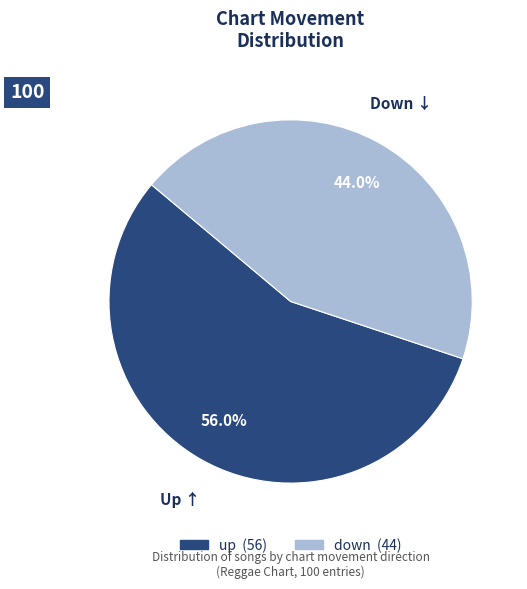

Does down account for over 50% of the chart?

No